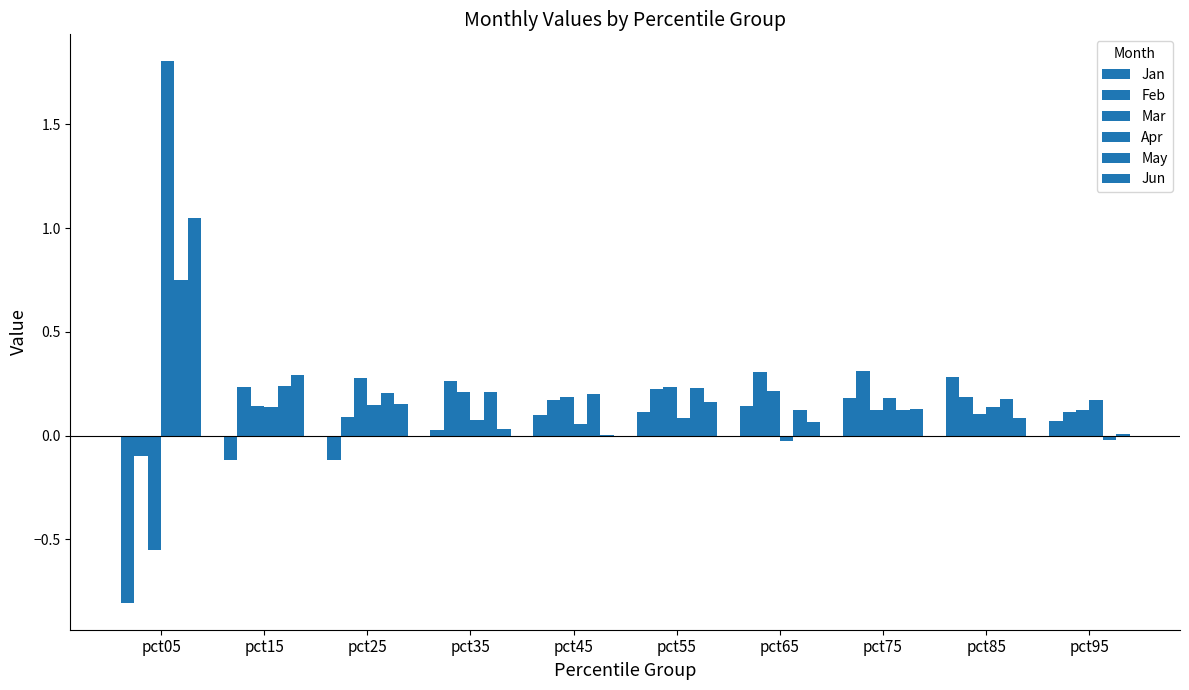

How many groups of bars are there?

10